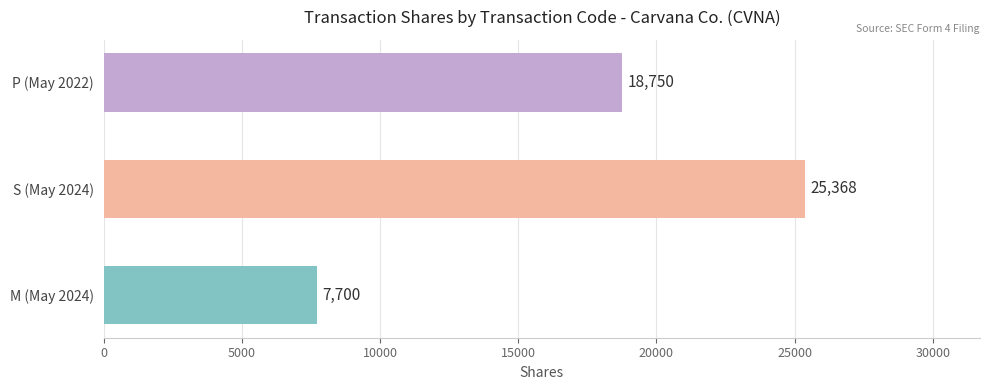

How many values are below 18750?

1